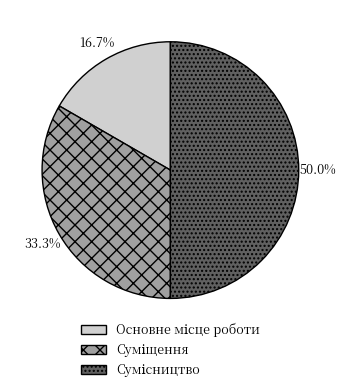

What percentage is the Сумісництво slice, to the nearest percent?

50%